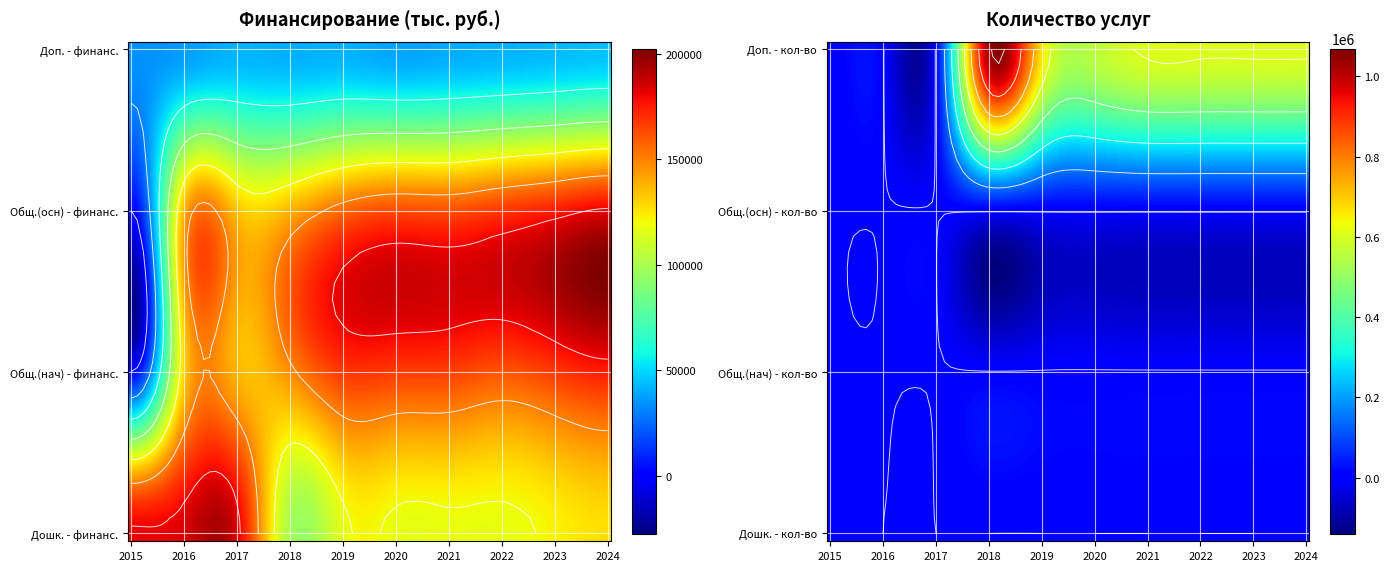

The value of Общее образование (нач) - Количество услуг at 5 is 2161.0. True or false?

True